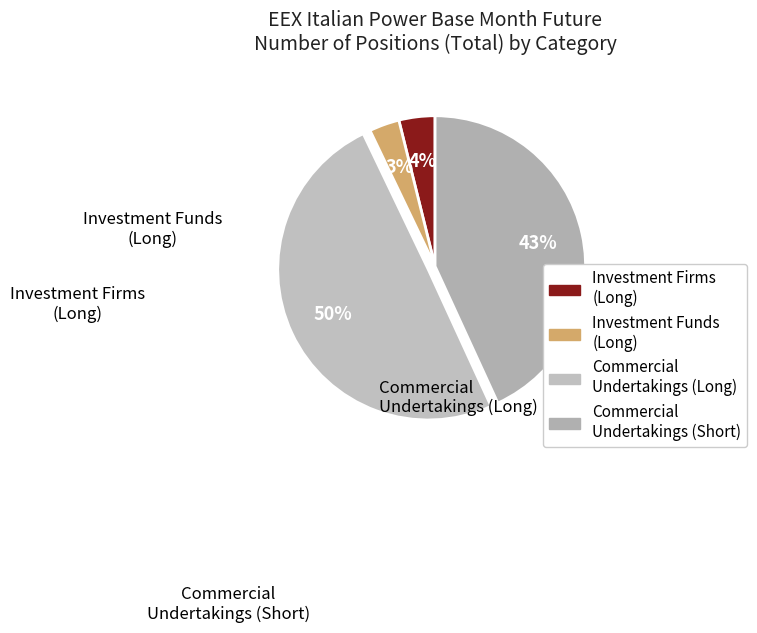

How many segments does this pie chart have?

4